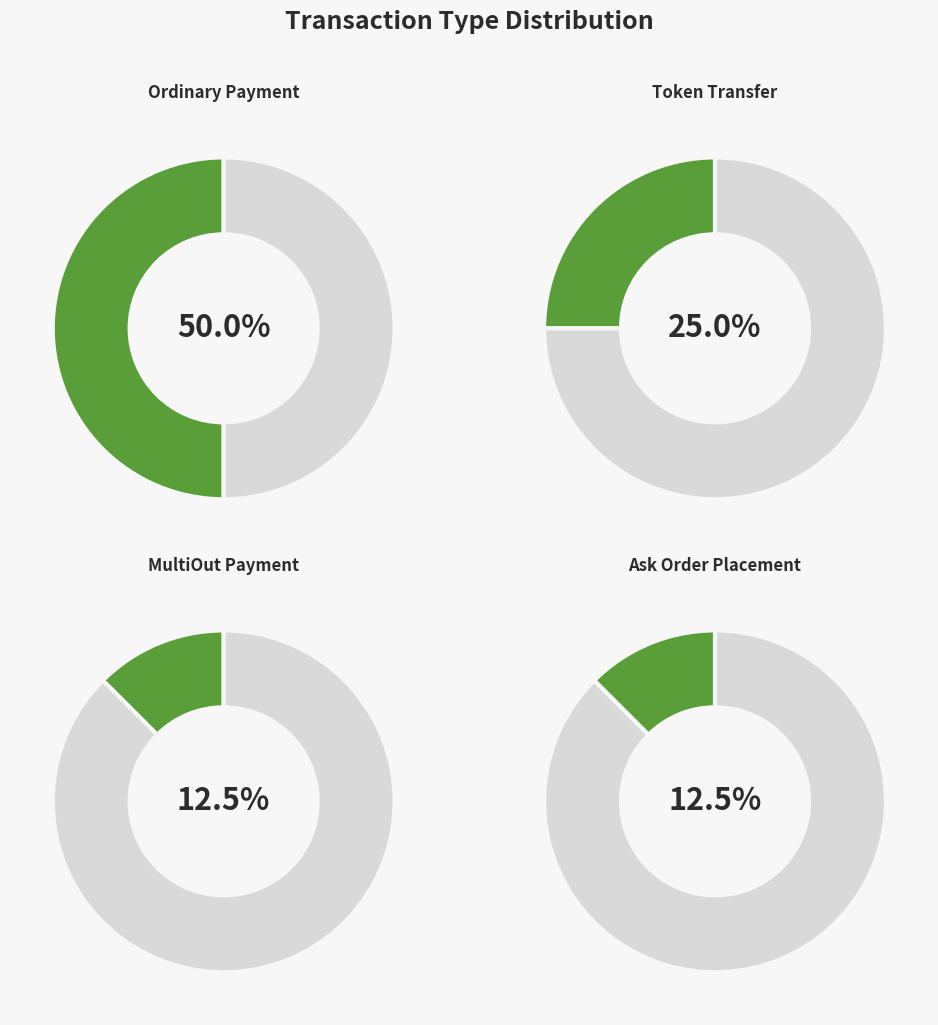

Combined, do Ordinary Payment and Ask Order Placement account for over 50%?

Yes